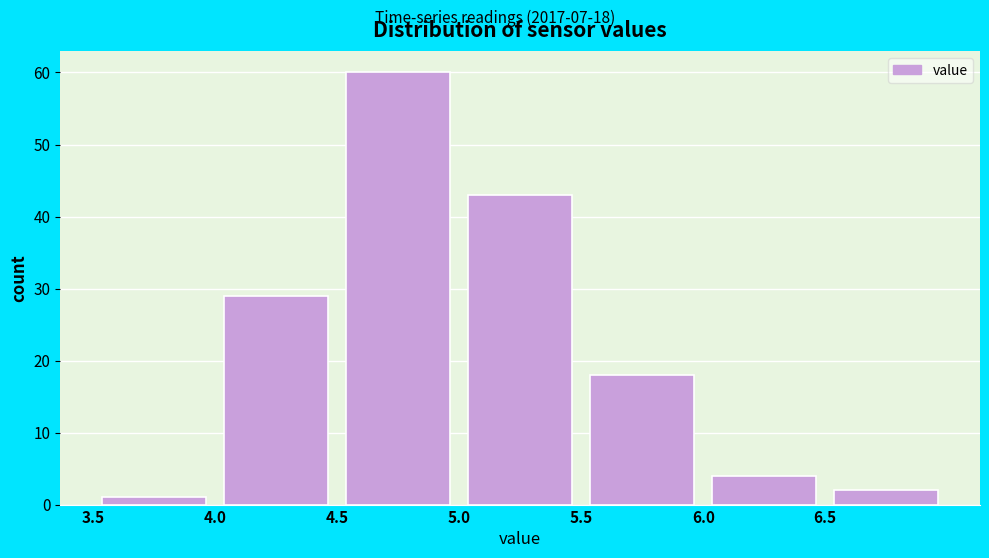

Which range on the x-axis has the tallest bar?

4.5 to 5.0